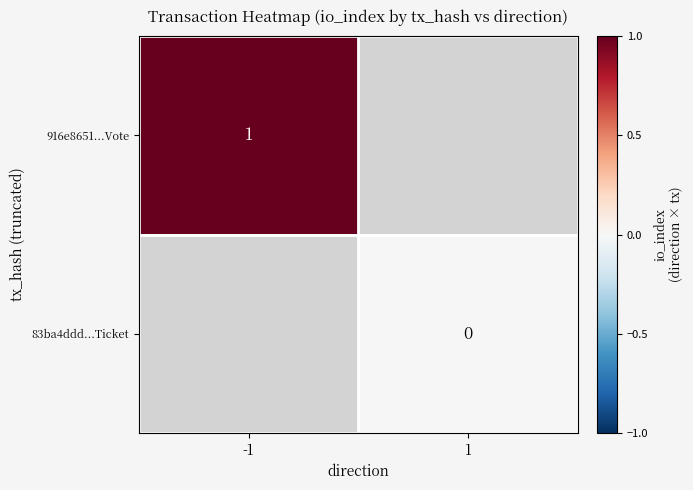

The 916e8651...Vote series shows 1 at -1. True or false?

True